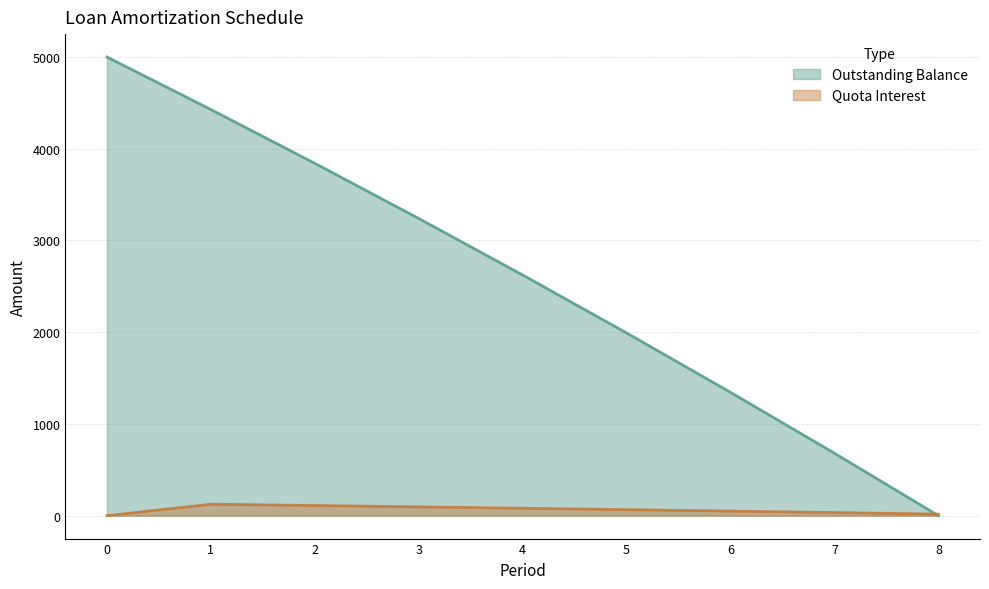

Which series changed the most between 7 and 8?

Outstanding Balance